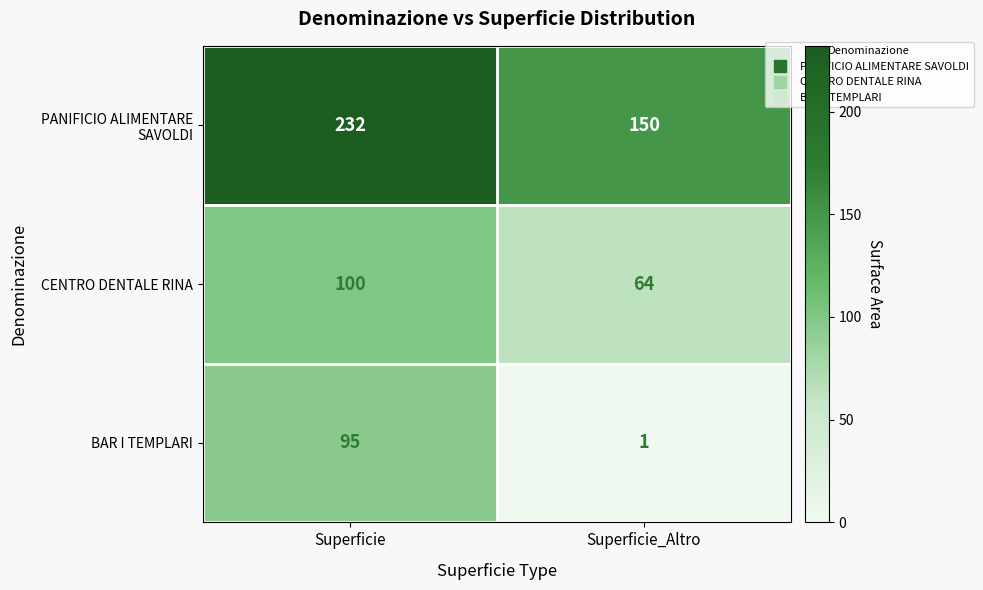

The value of BAR I TEMPLARI at Superficie_Altro is 2. True or false?

False